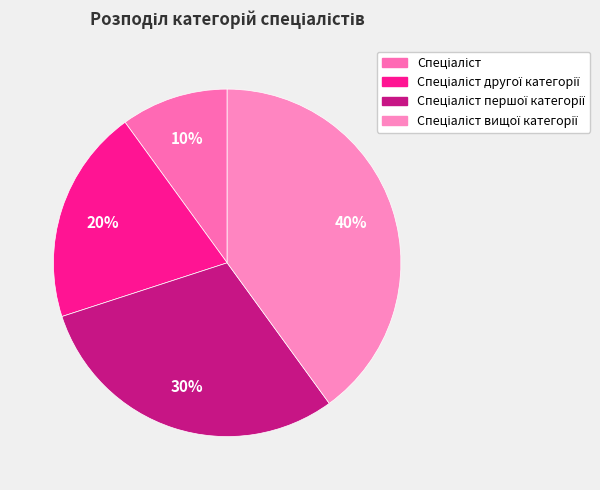

Which category has the smallest portion of the pie?

Спеціаліст